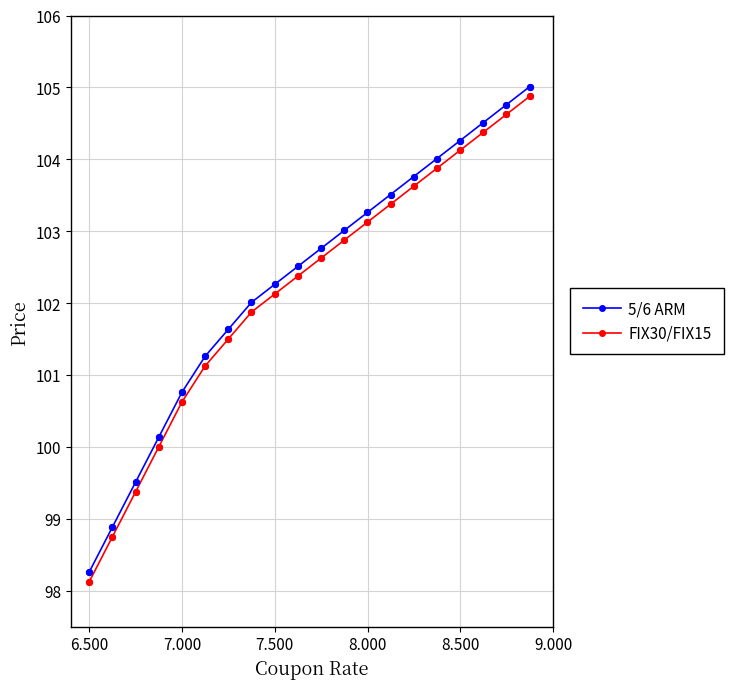

At how many categories does at least one series exceed 98?

20